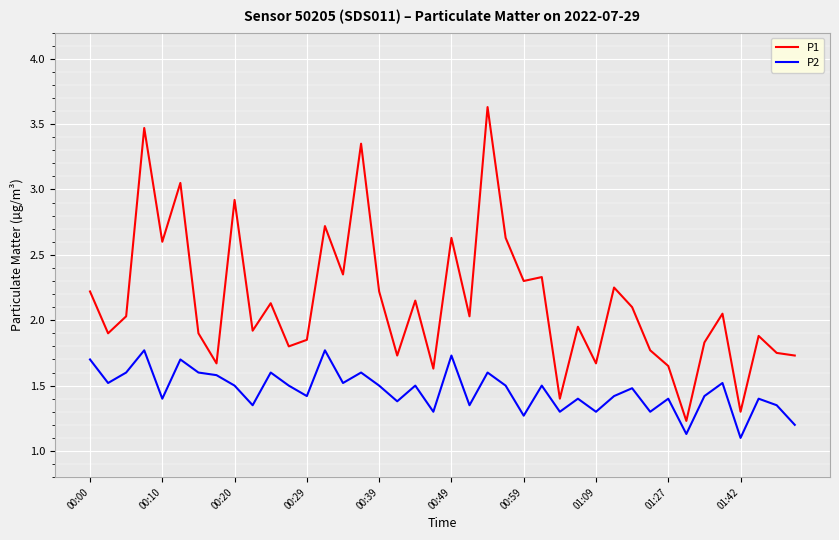

What is the difference between the maximum and minimum values in the P2 series?

0.7